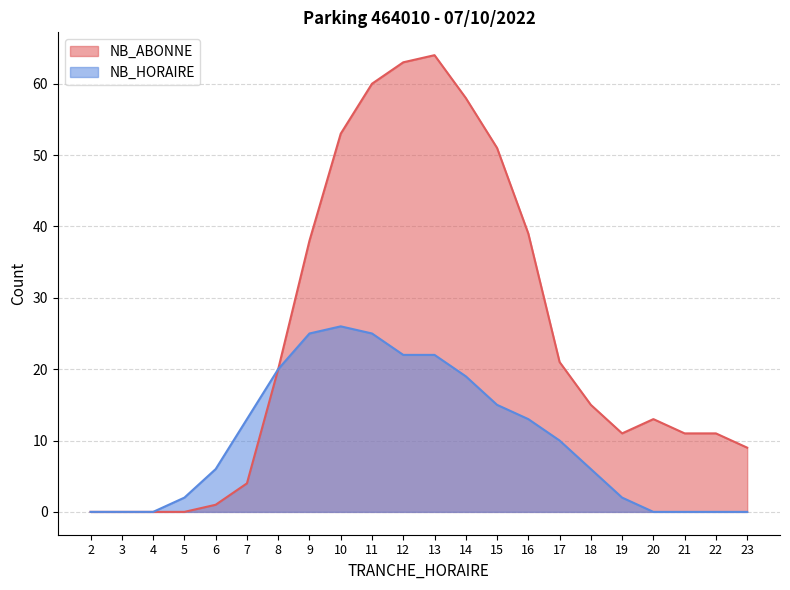

How many data points in NB_ABONNE are less than 15?

11